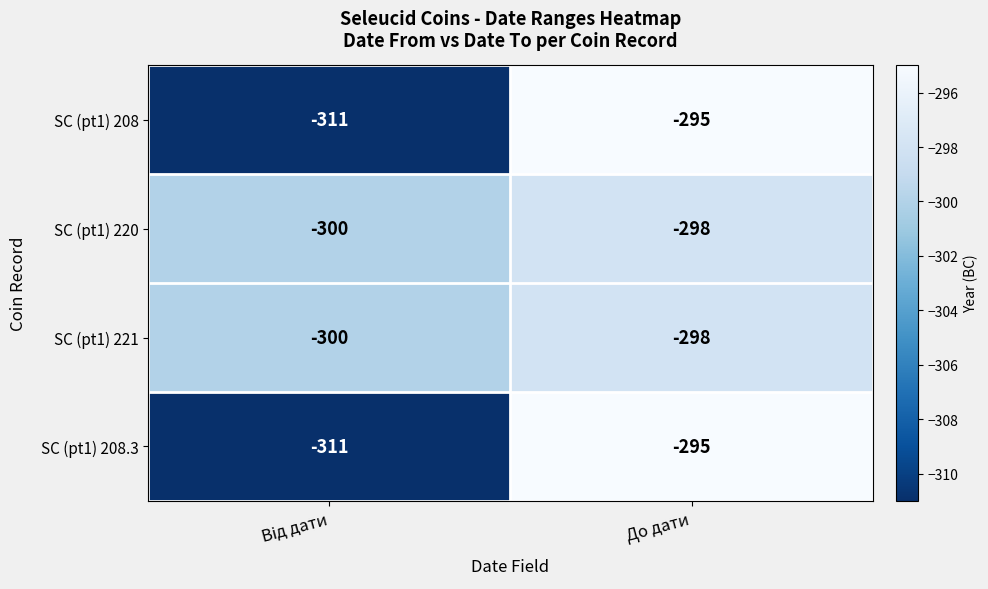

At which category is the sum across all series the highest?

До дати